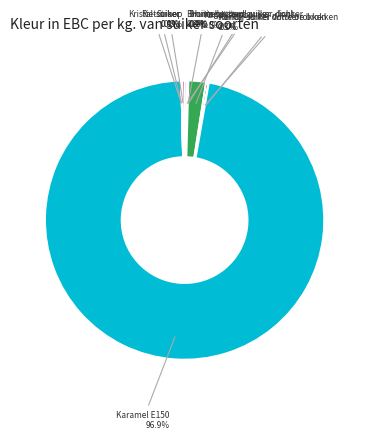

Is it true that Bruine basterd suiker -donker is 7% of the pie?

False